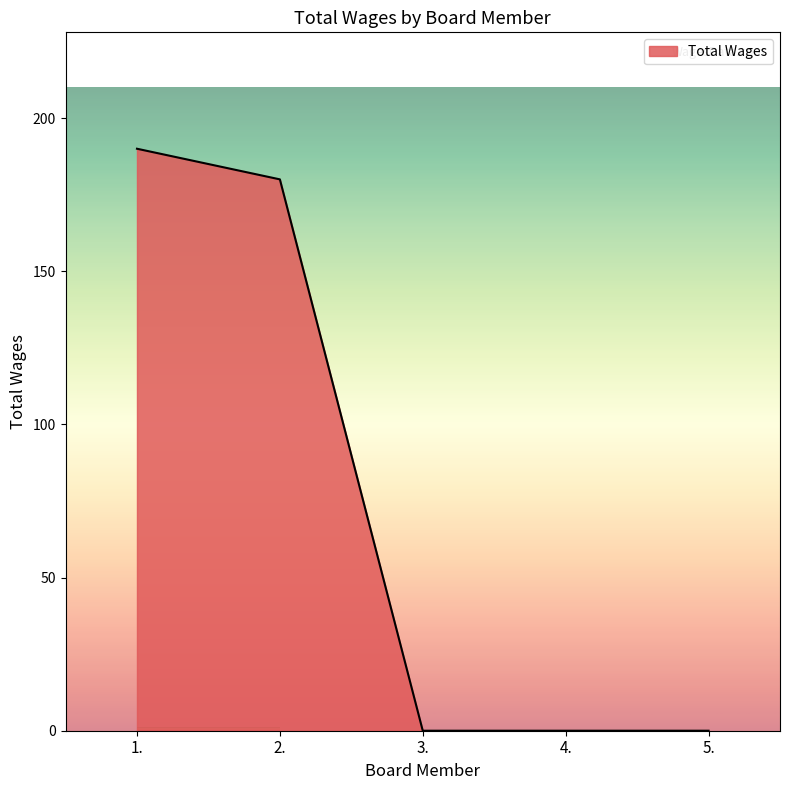

What is the greatest value displayed?

190